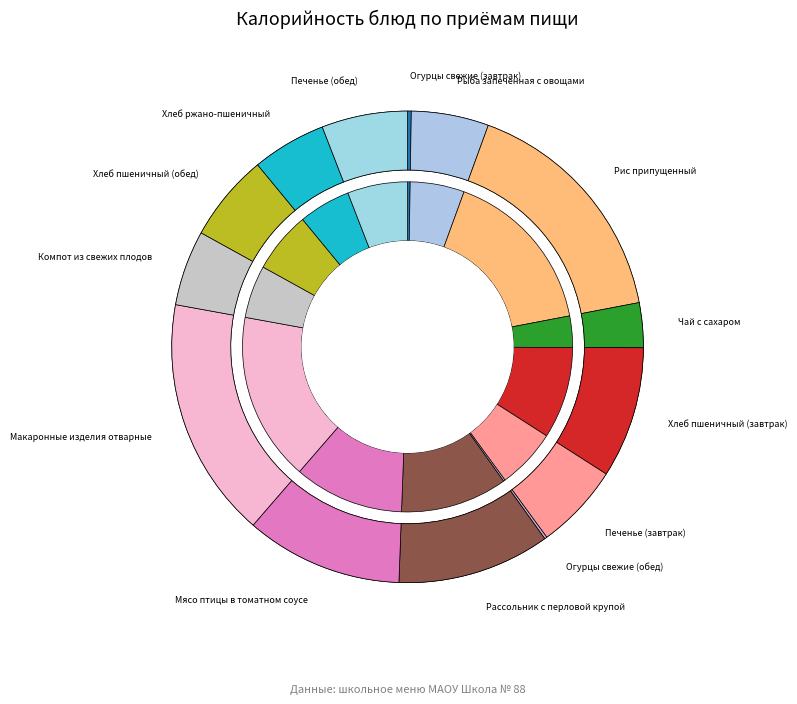

The Рис припущенный slice represents 24% of the pie. True or false?

False